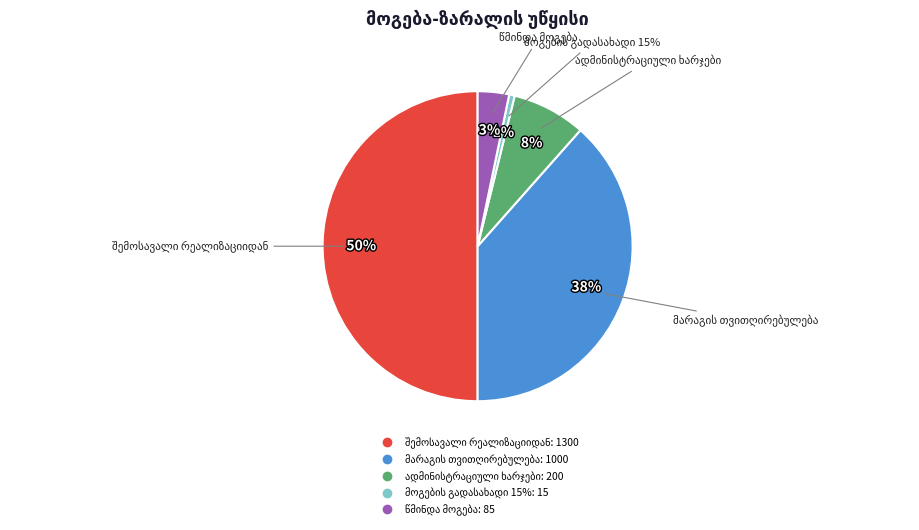

Count the number of slices in the pie.

5